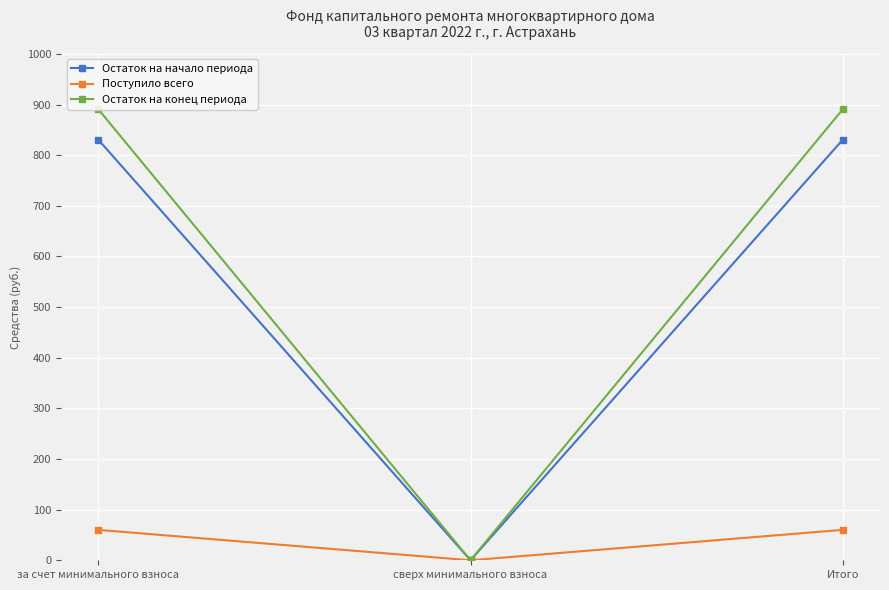

What value does the Остаток на конец периода series have at за счет минимального взноса?

890.7